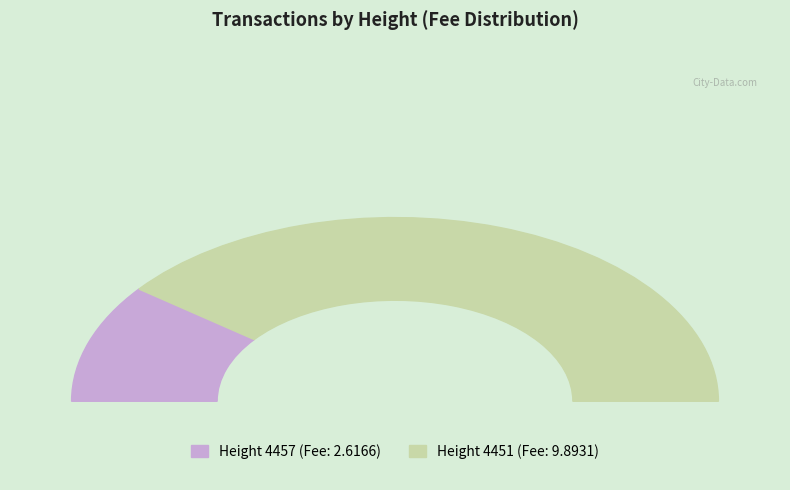

What percentage do 4457 and 4451 together represent?

100.0%